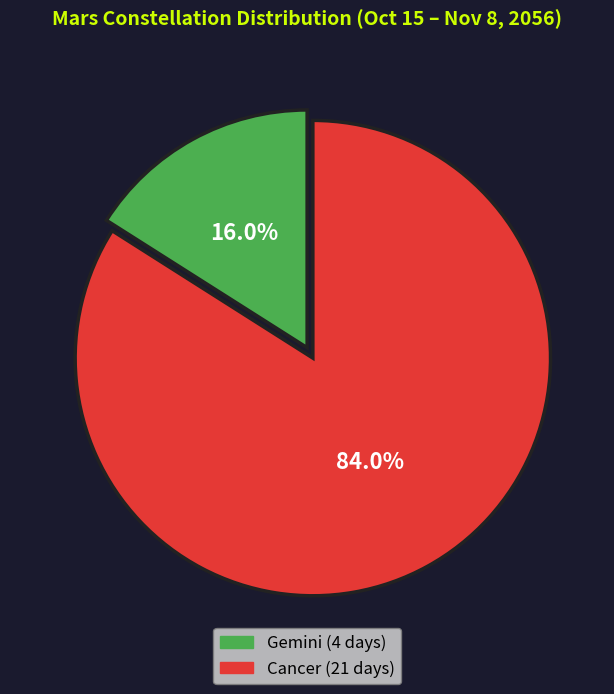

To the nearest percent, what percentage of the pie is Gemini?

16%